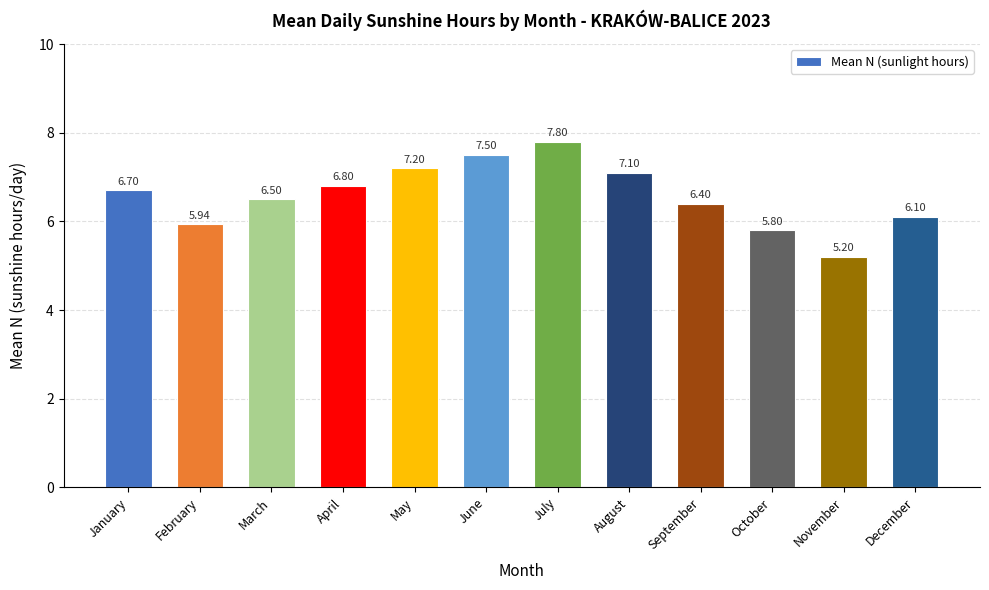

What is the value of the 5th bar from the left?

7.2